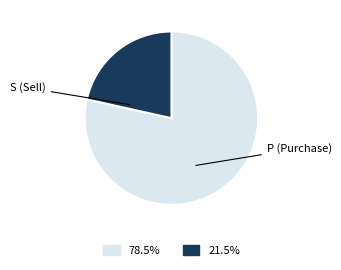

Count the number of slices in the pie.

2